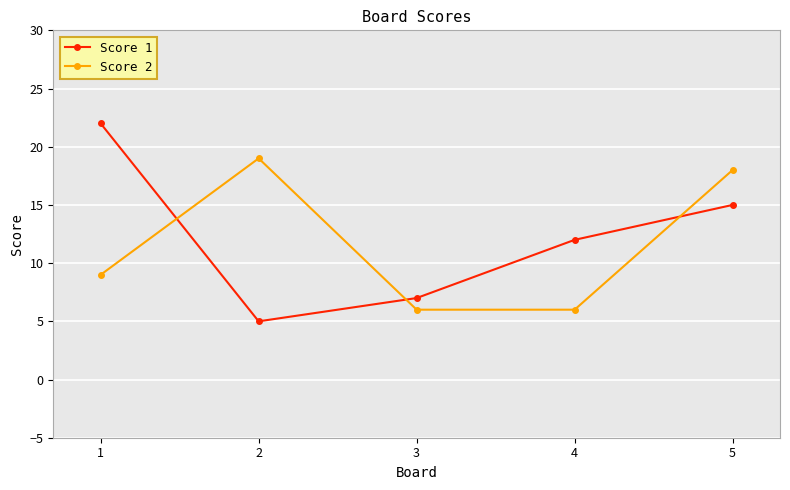

Which series ends up on top after the final intersection of Score 1 and Score 2?

Score 2